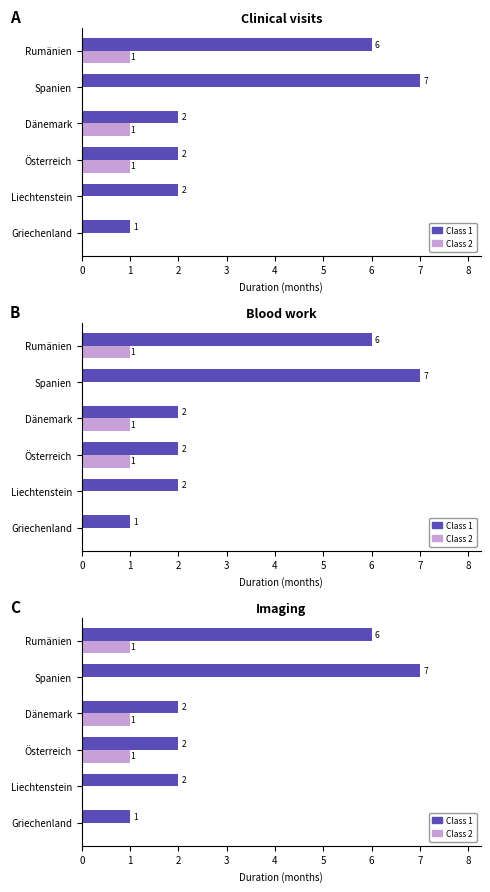

Which series changed the most between 3 and 4?

Class 1